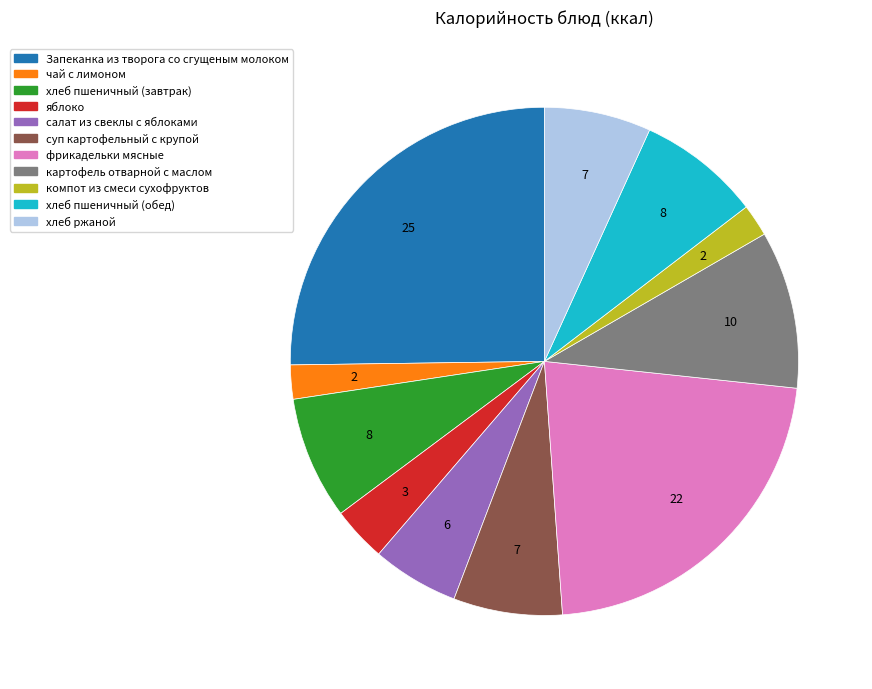

Is it true that чай с лимоном is 2% of the pie?

True